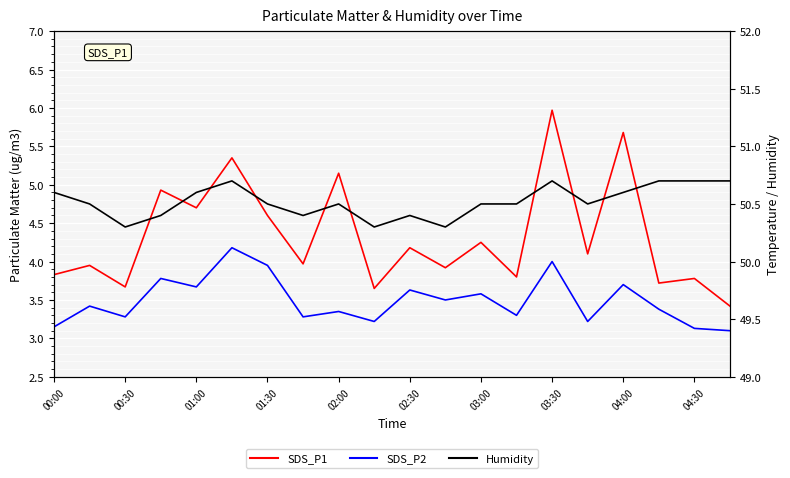

True or false: SDS_P1 and SDS_P2 cross at least once.

False